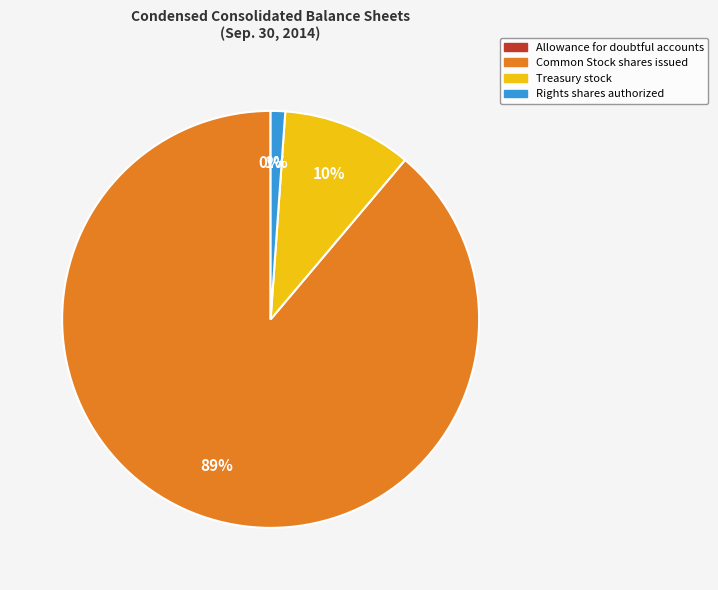

To the nearest percent, what portion does Rights shares authorized represent?

1%